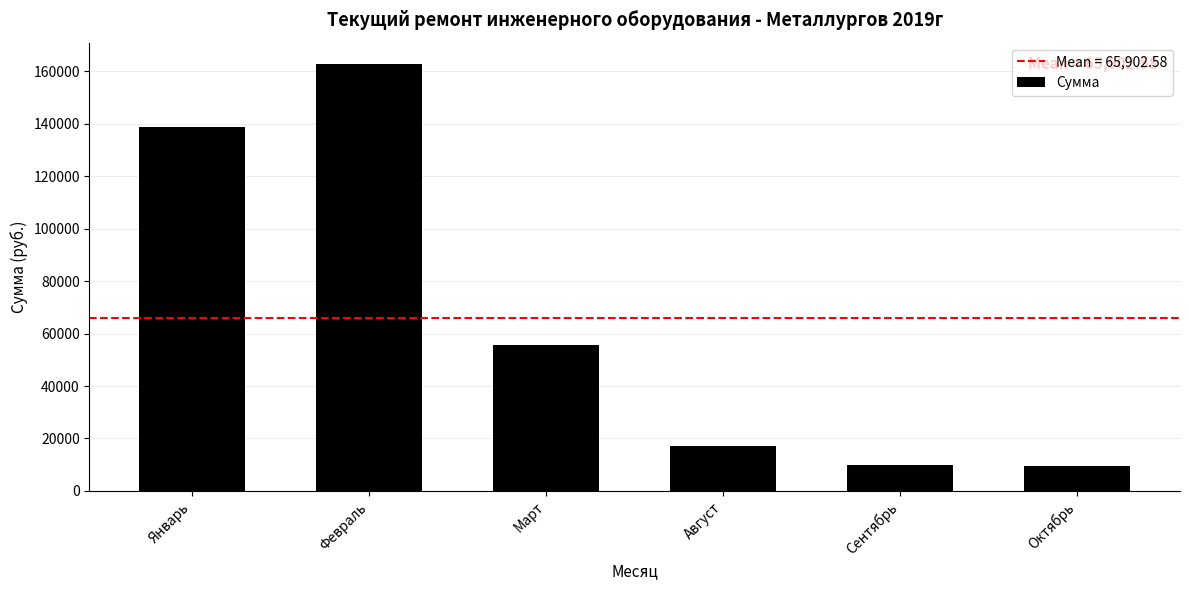

What is the difference between the values at Январь and Февраль?

24212.9